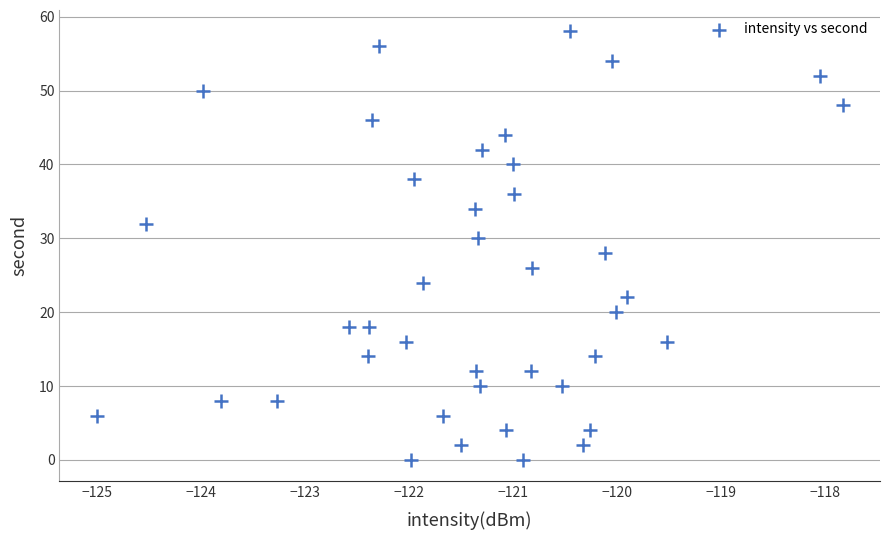

What is the range of Y values (max minus min)?

58